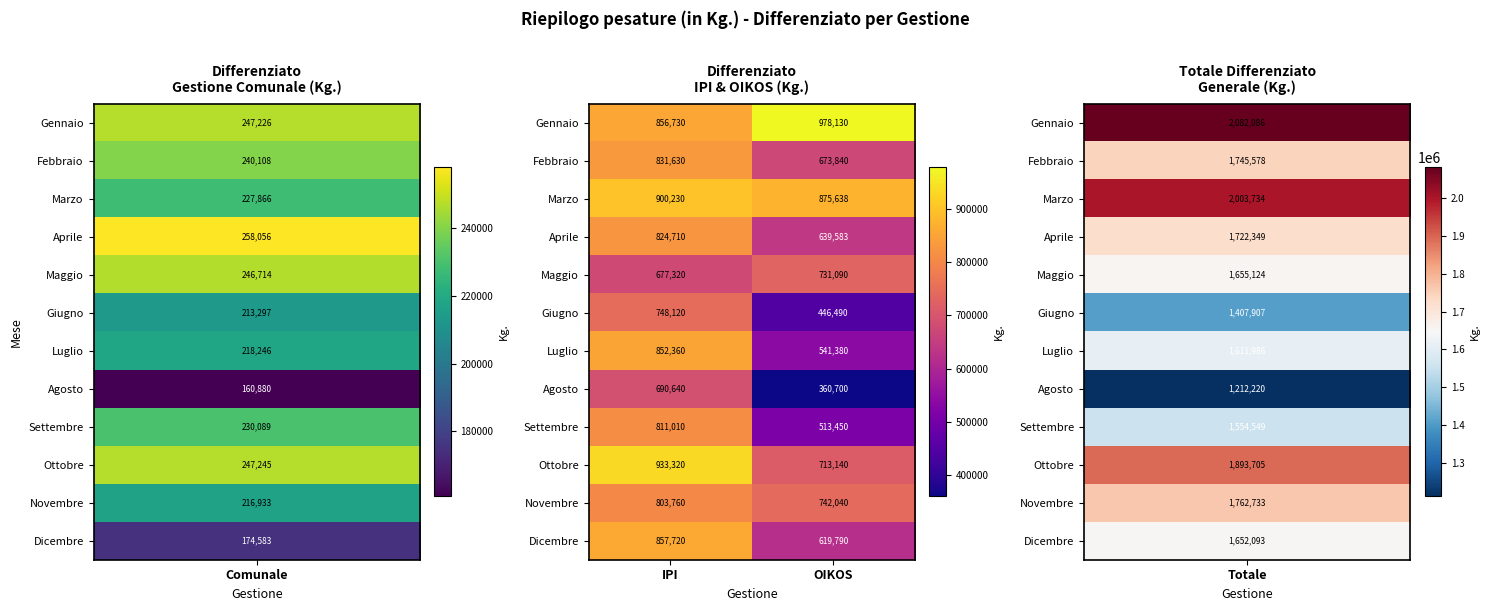

Which series has the largest total across all categories?

Gennaio